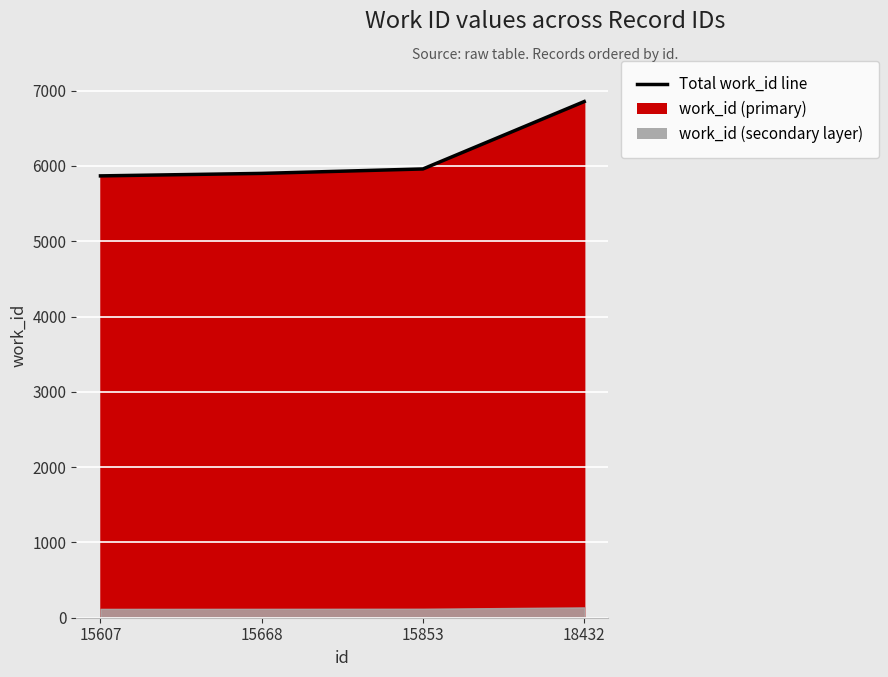

Is it true that the value at 15668 is 8395?

False